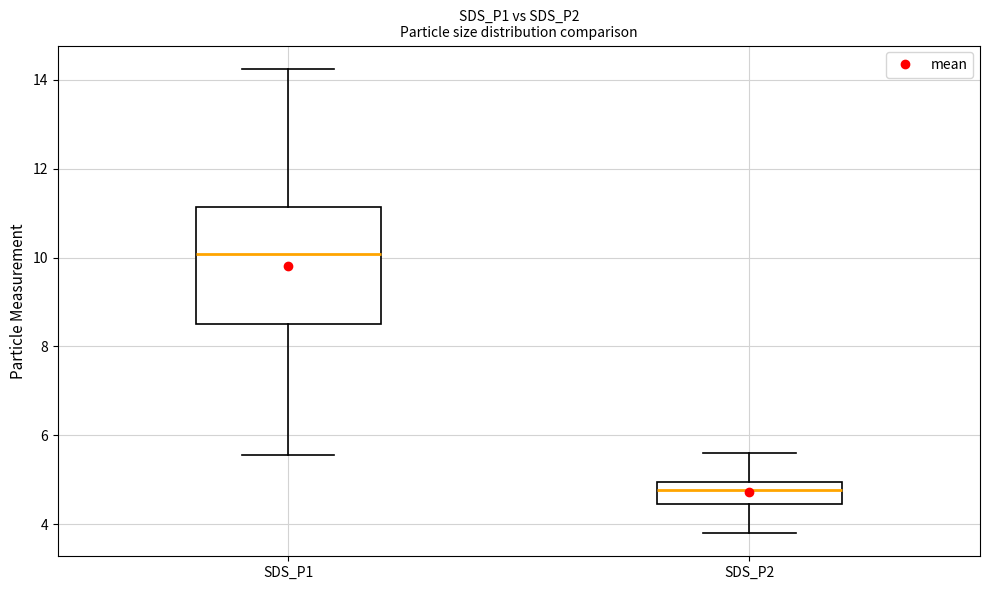

Reading left to right, read every box against the y-axis: the position of its median line, the range the box covers, and the ends of its whiskers. The values are not printed on the chart, so give them approximately, as read against the axis.

SDS_P1: median 10.0, box 8.6 to 11.2, whiskers 5.6 to 14.2
SDS_P2: median 4.8, box 4.4 to 5.0, whiskers 3.8 to 5.6